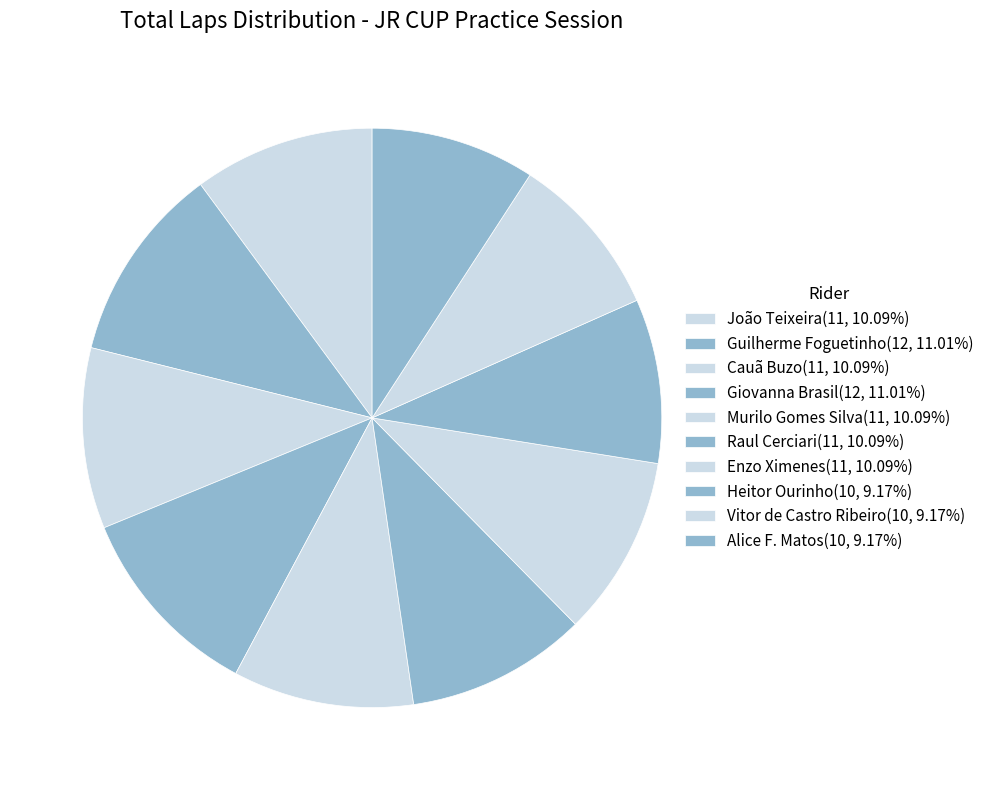

To the nearest percent, what is the average slice percentage?

10%